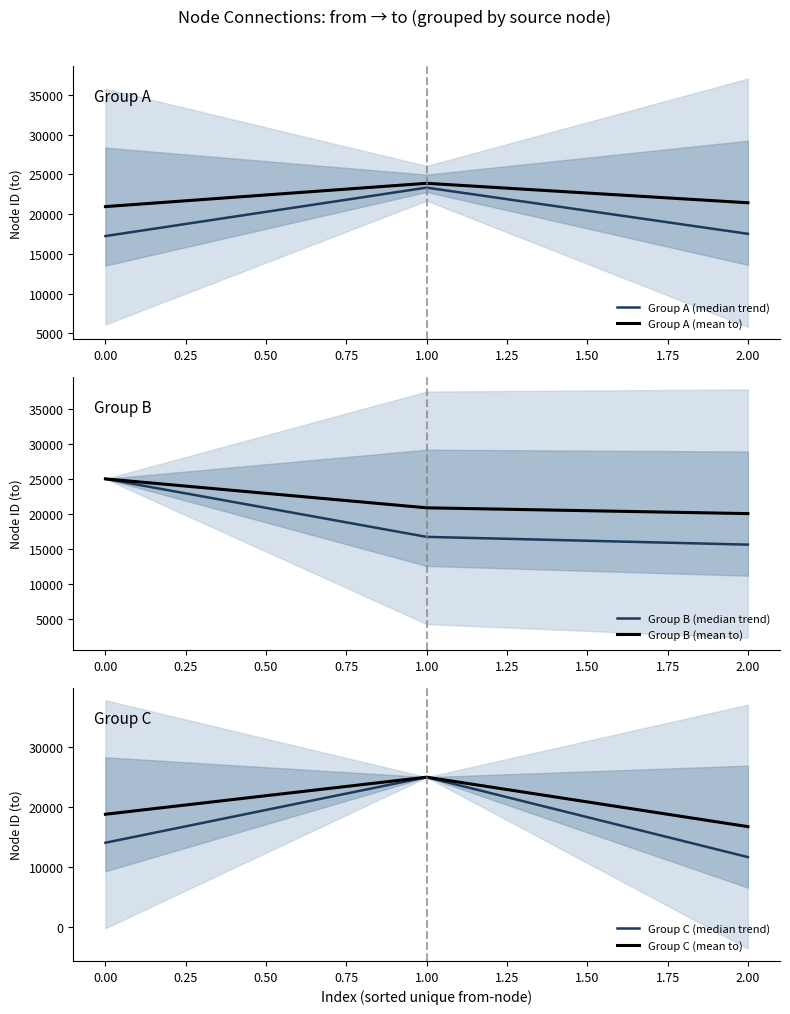

Reading left to right, list all the values displayed in this chart.

Group A (median trend): 17246.9	23344.2	17531.0
Group A (mean to): 20956.5	23889.5	21437.9
Group B (median trend): 24980.0	16701.5	15594.6
Group B (mean to): 24980.0	20848.8	20024.0
Group C (median trend): 14031.3	24973.4	11634.3
Group C (mean to): 18786.2	24974.8	16722.0